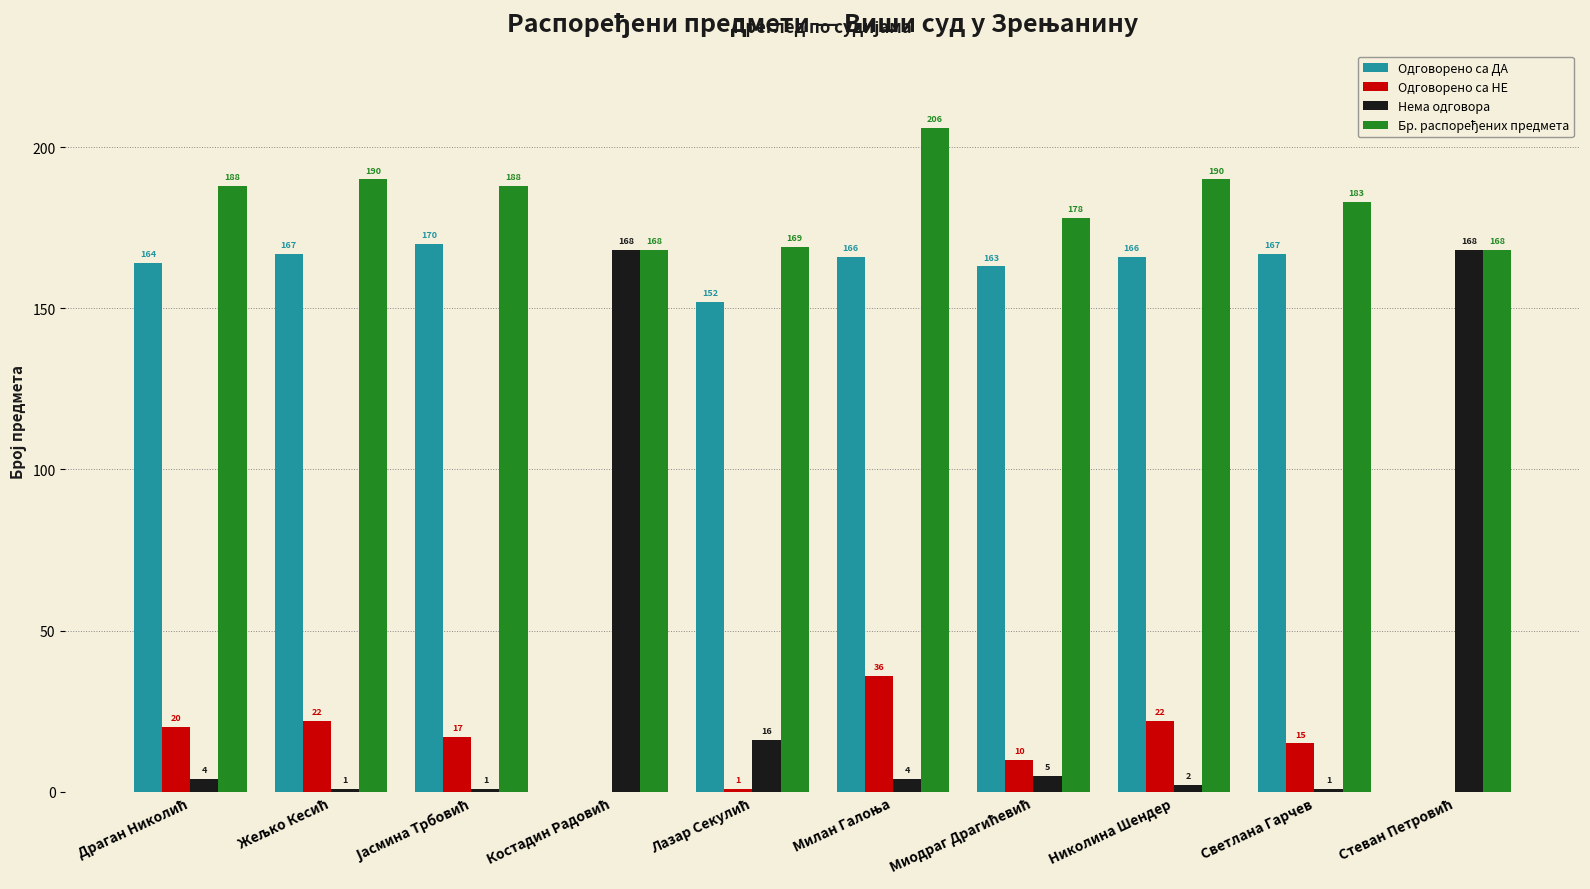

What is the sum of all Нема одговора values?

370